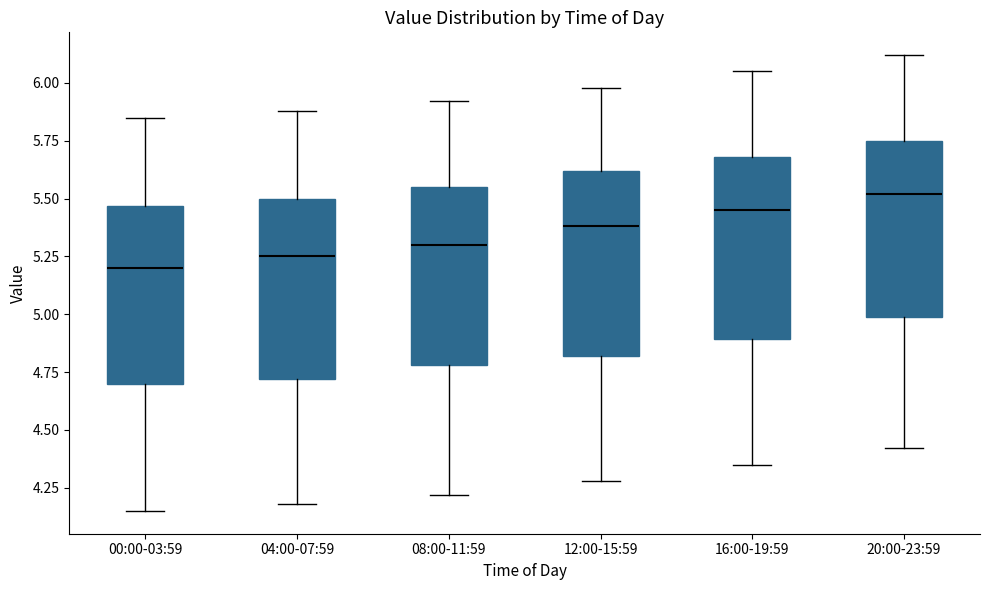

Where does the lower whisker of the box for 08:00-11:59 end on the y-axis? The values are not printed on the chart, so give them approximately, as read against the axis.

4.20